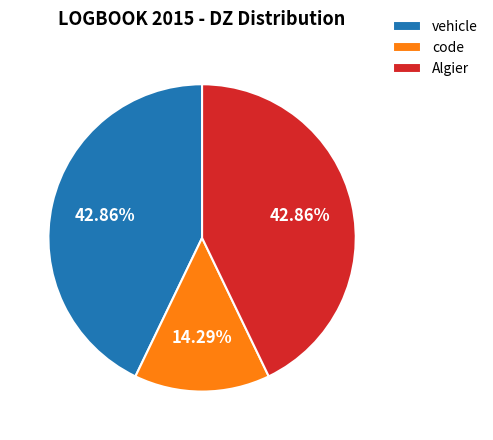

Does code account for over 50% of the chart?

No